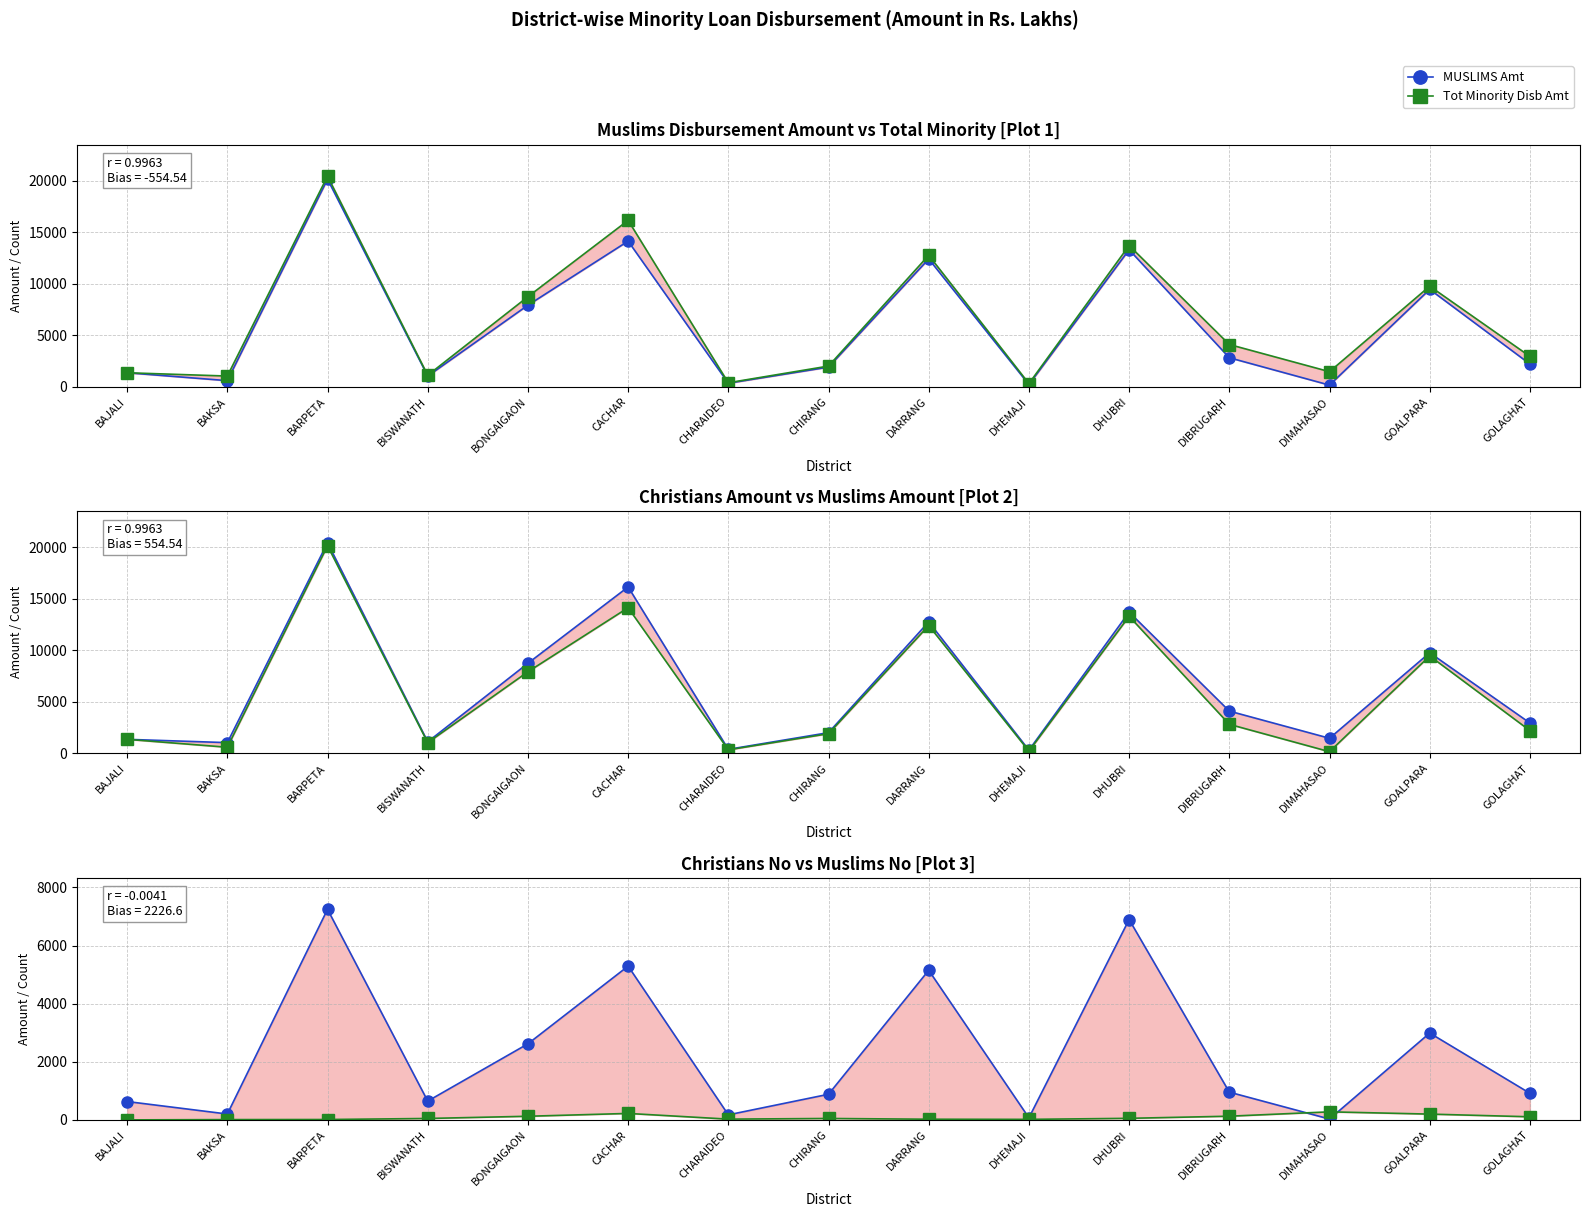

Rank the categories by MUSLIMS No value from highest to lowest.

BARPETA, DHUBRI, CACHAR, DARRANG, GOALPARA, BONGAIGAON, DIBRUGARH, GOLAGHAT, CHIRANG, BISWANATH, BAJALI, BAKSA, CHARAIDEO, DHEMAJI, DIMAHASAO